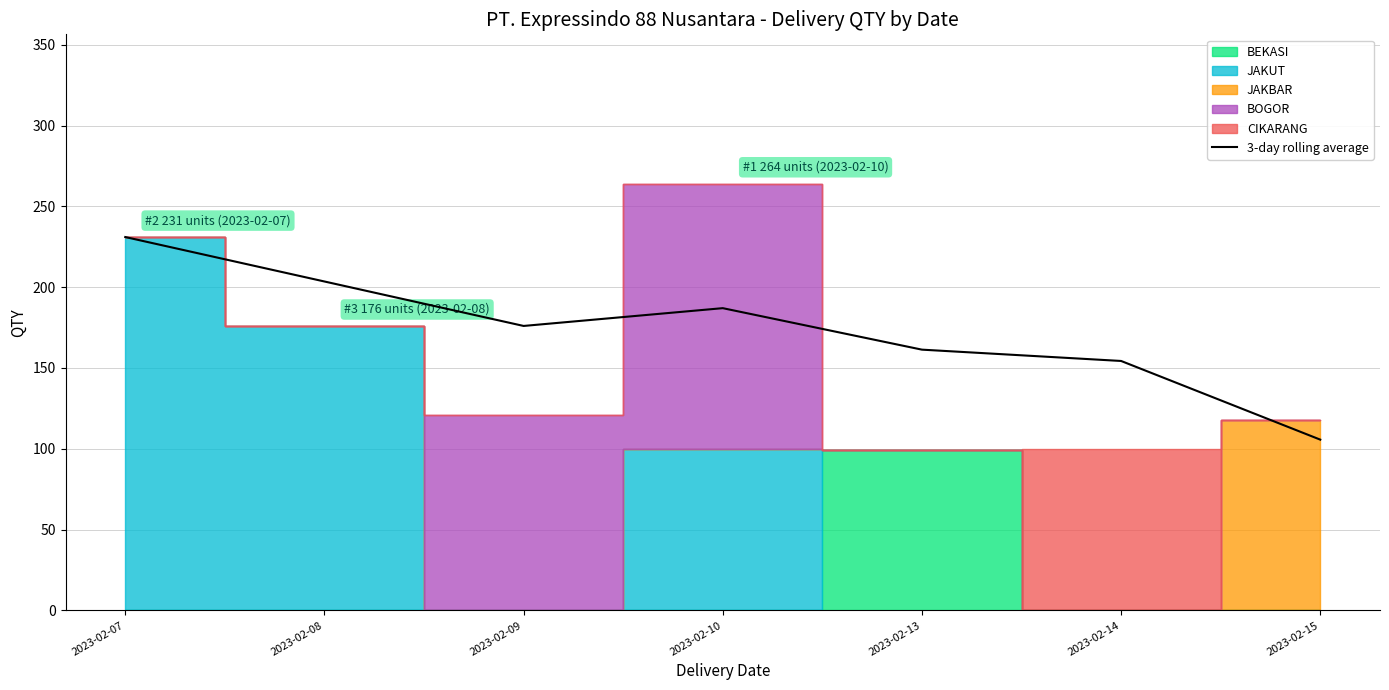

Where is the first local maximum?

2023-02-10